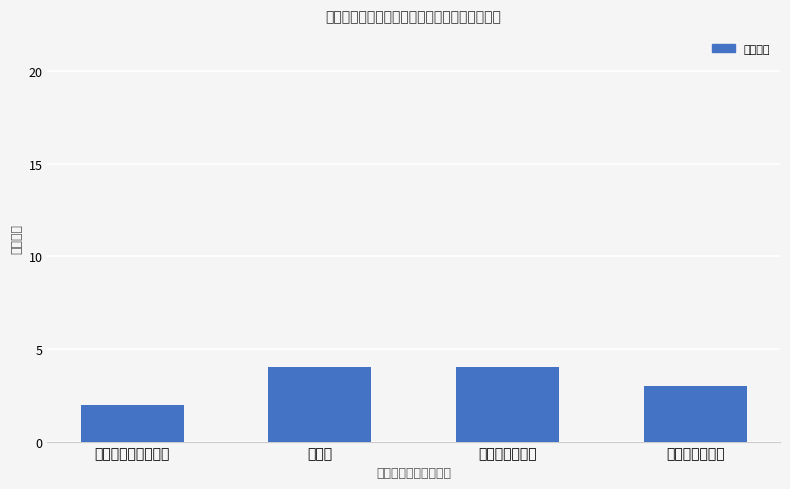

Is it true that the value at 安全生产监管股 is 5?

False